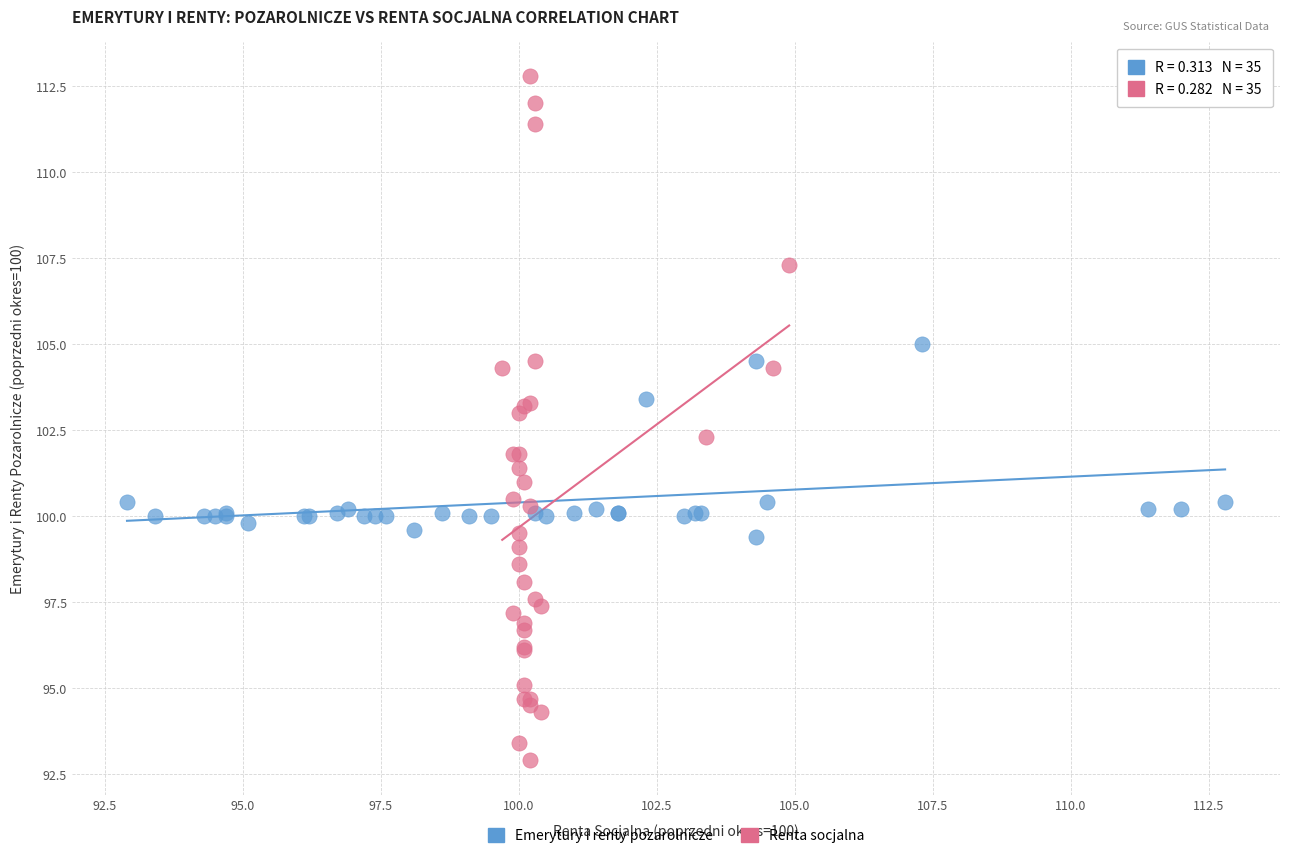

Which series has the largest Y range (max minus min)?

Renta socjalna